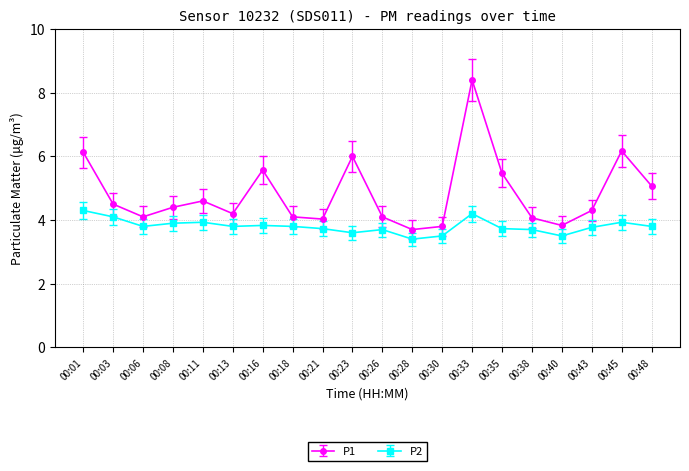

How many interior local valleys does the P1 series have?

5